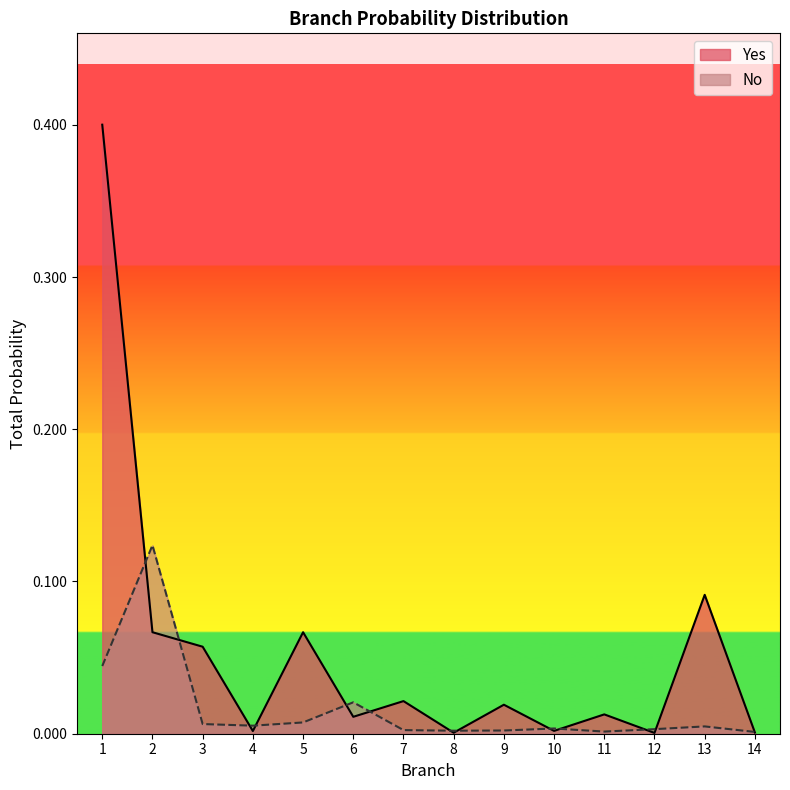

Rank the series at 10 from lowest to highest value.

Yes, No